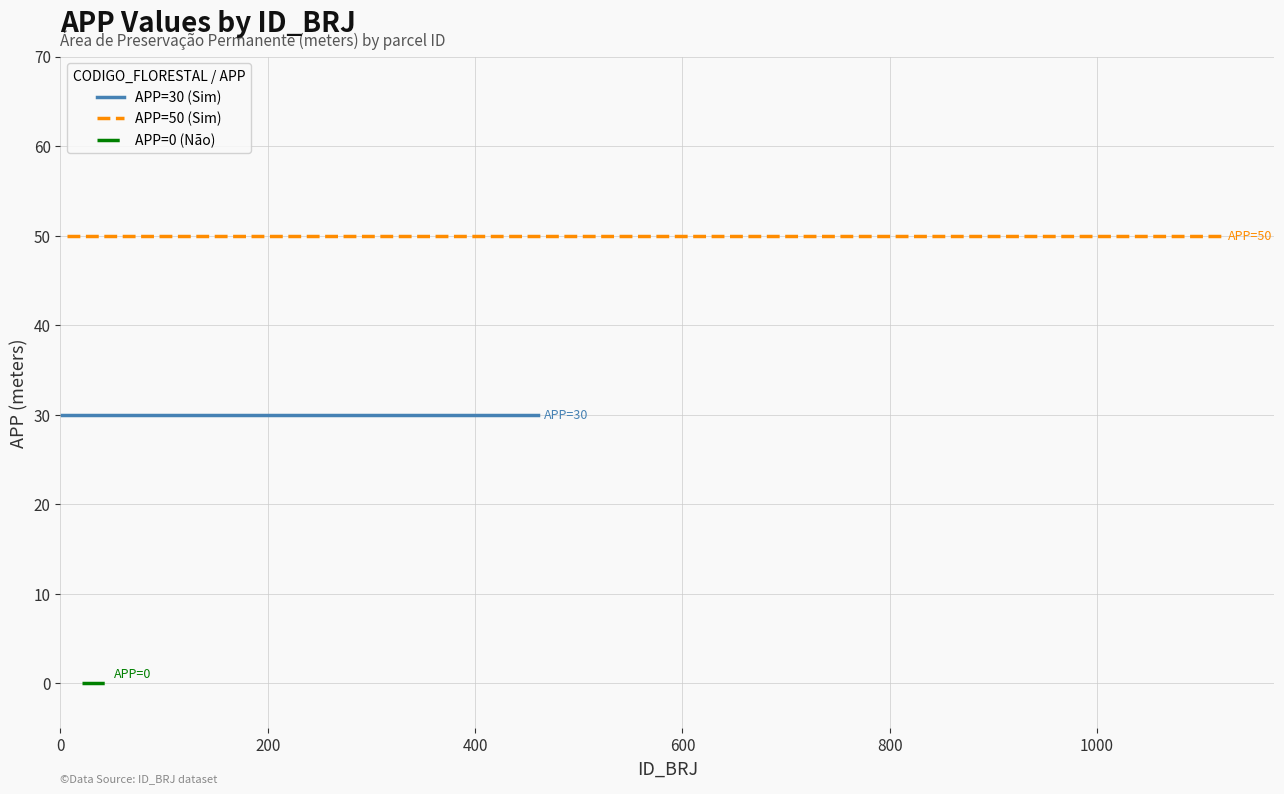

Reading left to right, list all the values displayed in this chart.

APP=0 (Não): 0=0	1=0	2=0	3=0	4=0	5=0	6=0	7=0	8=0	9=0	10=0	11=0	12=0	13=0	14=0	15=0	16=0	17=0	18=0	19=0
APP=30: 0=30	1=30	2=30	3=30	4=30	5=30	6=30	7=30	8=30	9=30	10=30	11=30	12=30	13=30	14=30	15=30	16=30	17=30	18=30	19=30
APP=50: 0=50	1=50	2=50	3=50	4=50	5=50	6=50	7=50	8=50	9=50	10=50	11=50	12=50	13=50	14=50	15=50	16=50	17=50	18=50	19=50